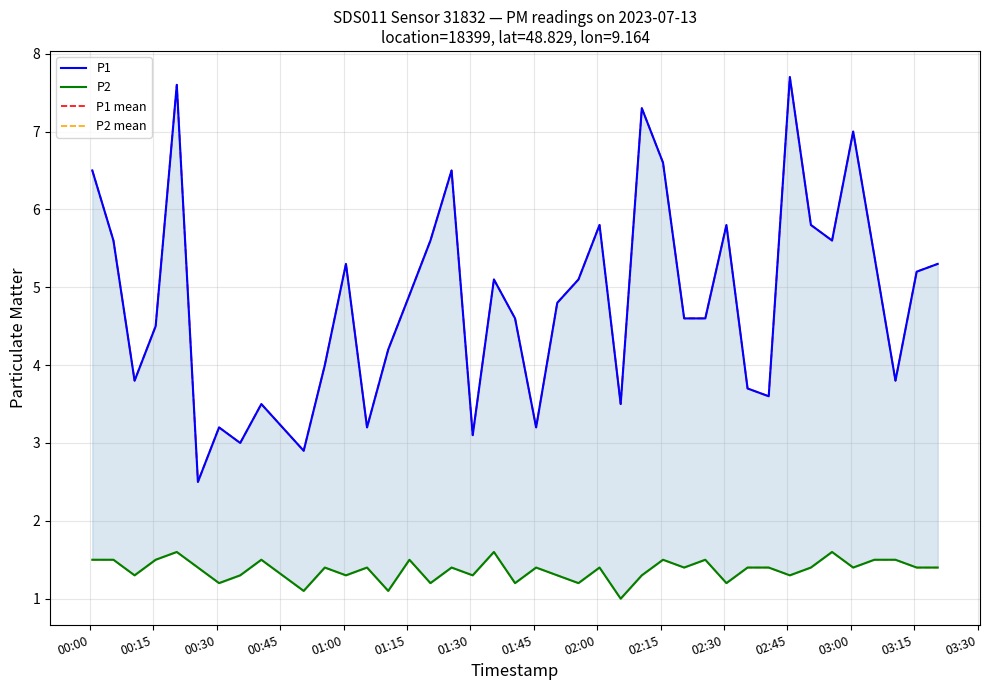

Which series has the largest range (max minus min)?

P1